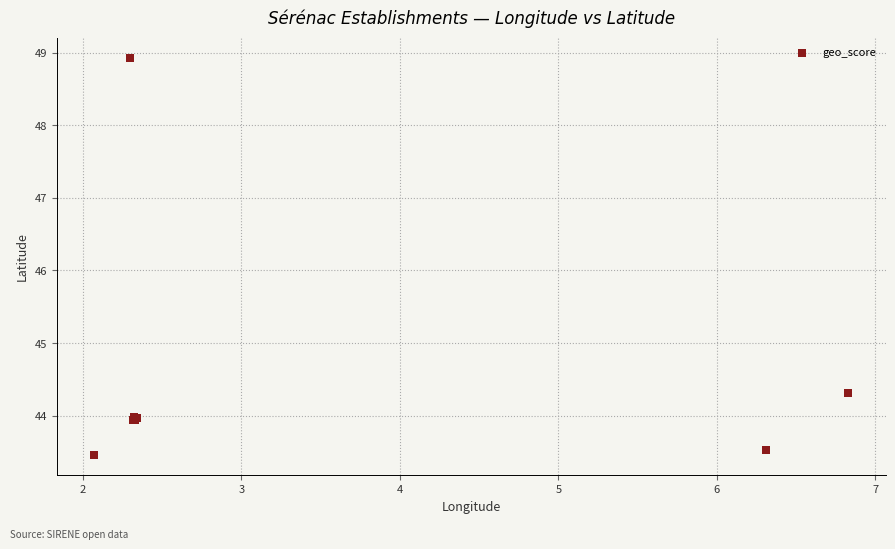

What Y value in the scatter plot is closest to 46?

44.3